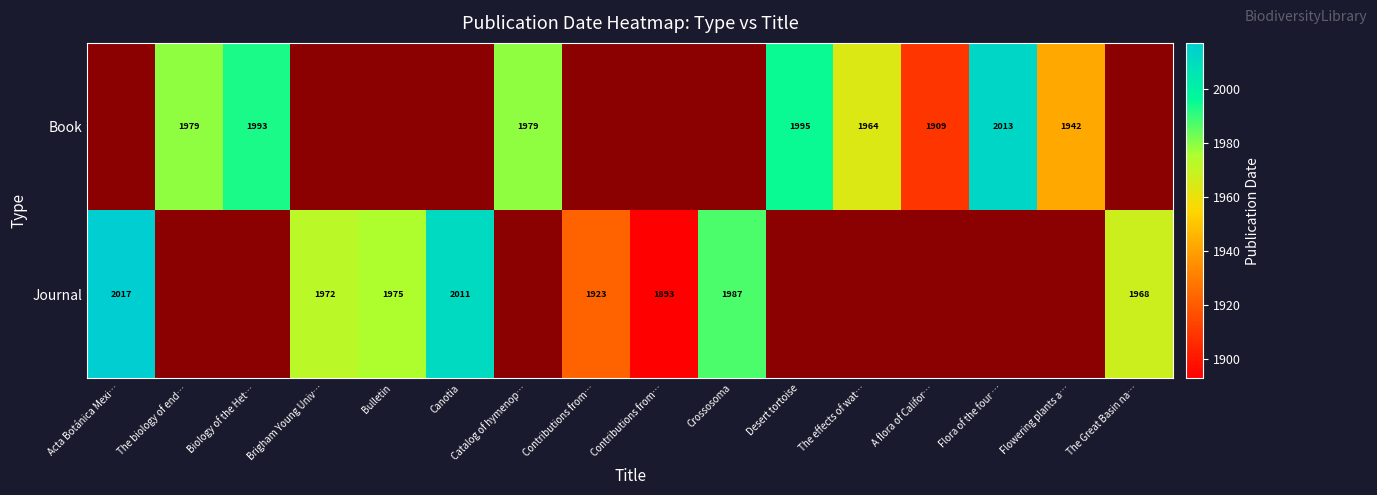

True or false: Journal has a value of 3133.8 at Contributions from….

False